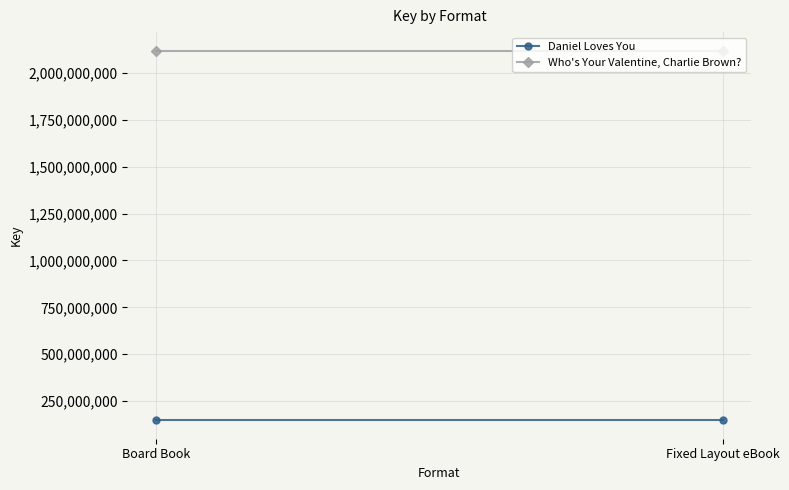

At which category does the chart reach its minimum across all series?

Board Book